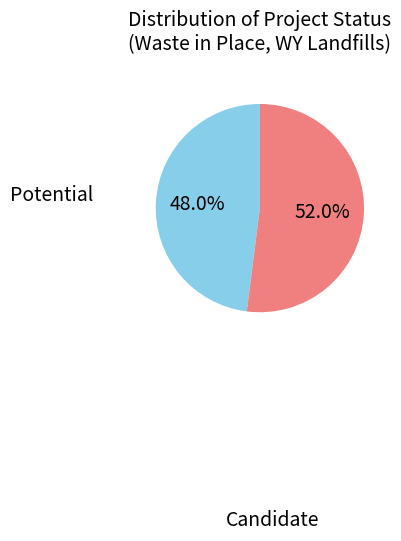

Is there any slice that represents more than half of the pie?

Yes